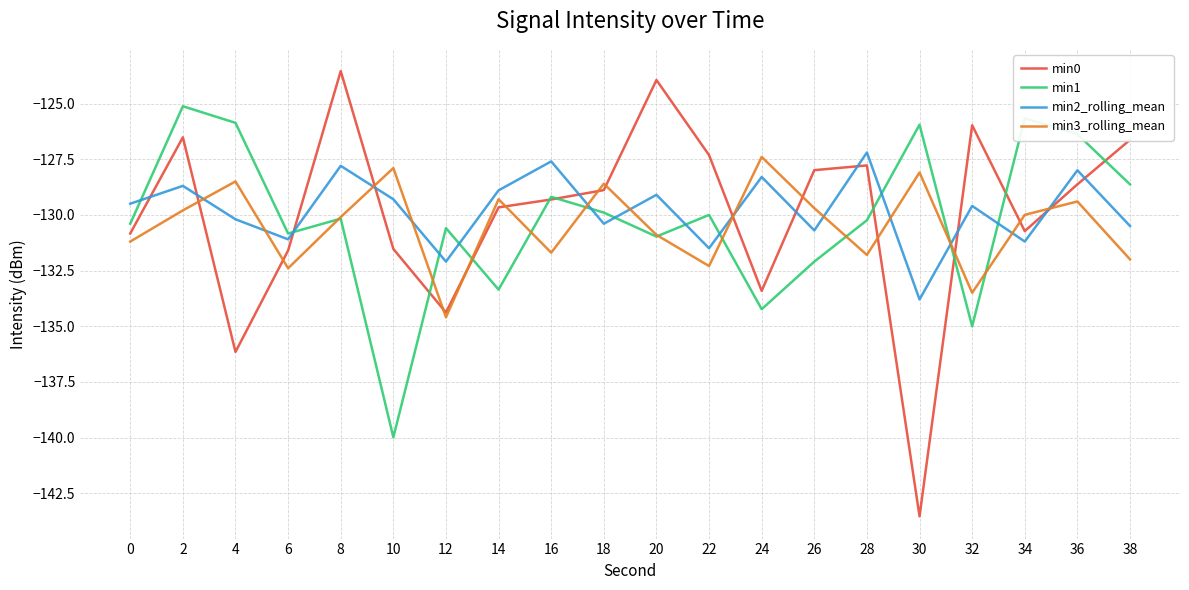

The min1 series shows -50.7 at 28. True or false?

False